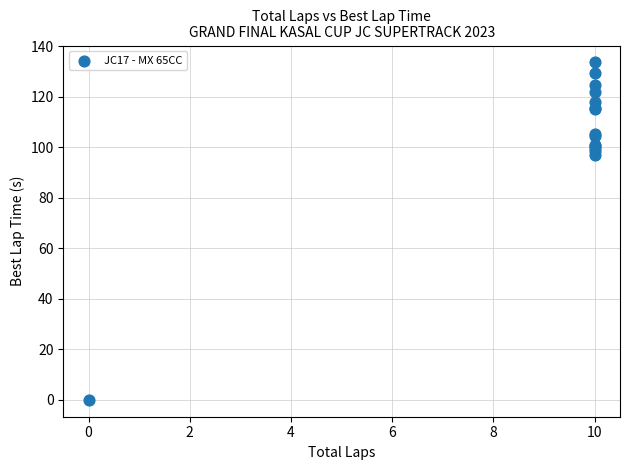

What Y value in the scatter plot is closest to 66?

97.0